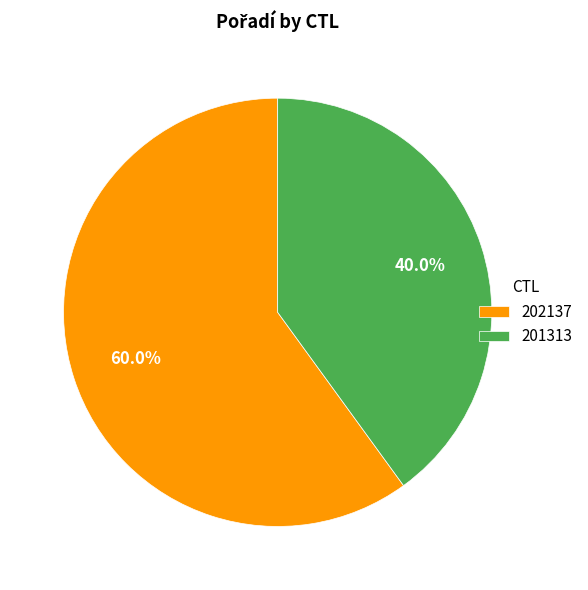

Does 201313 account for over 50% of the chart?

No